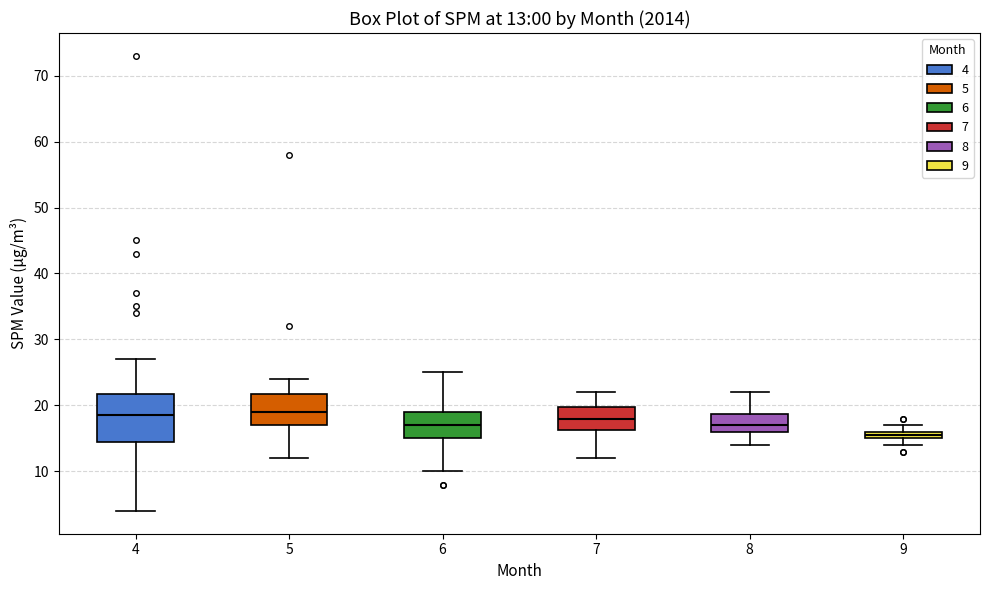

Which box is the tallest, from its lower edge to its upper edge?

4